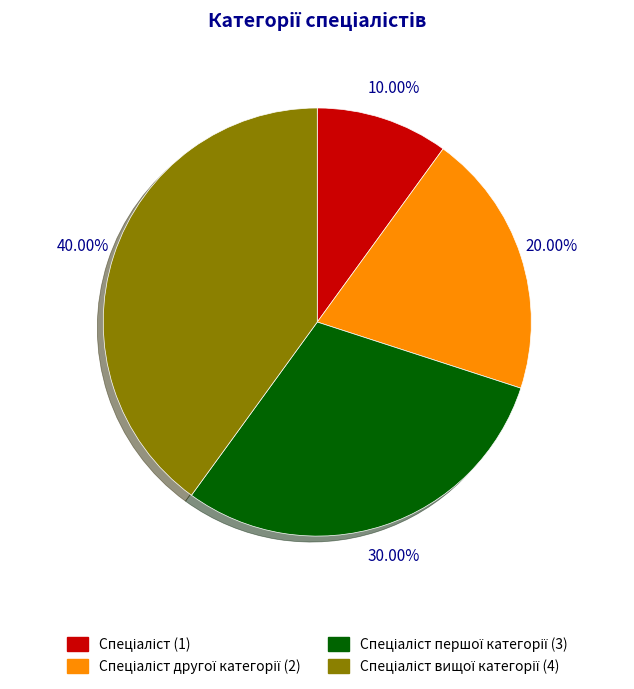

Is there any slice that represents more than half of the pie?

No